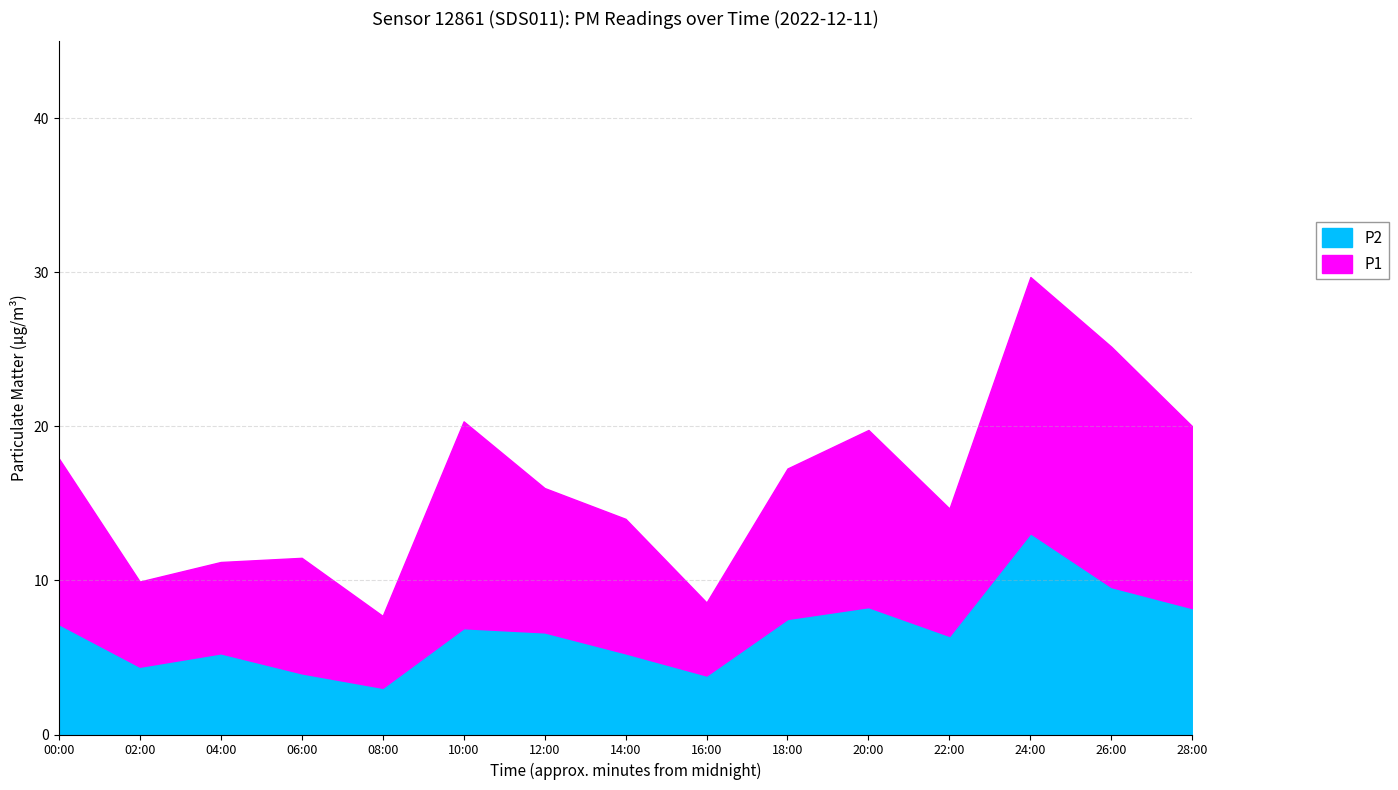

Where is the first local maximum for P1?

06:00